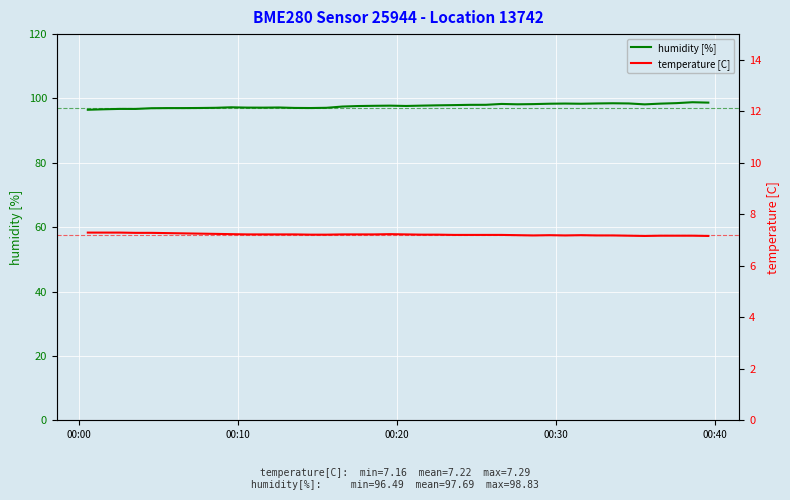

True or false: humidity [%] and temperature [C] cross at least once.

False